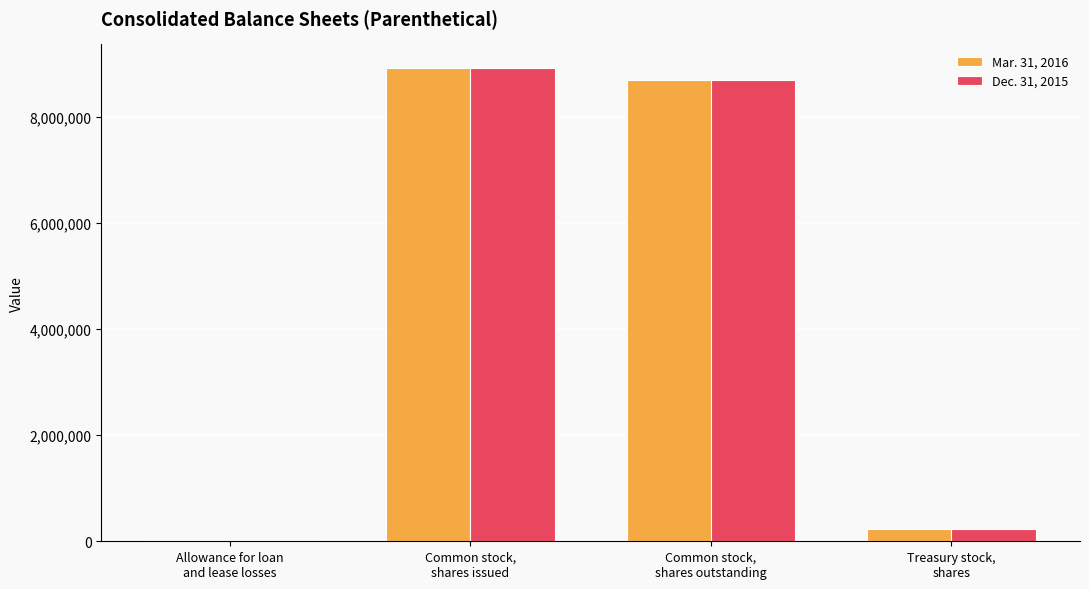

What is the greatest value displayed?

8923236